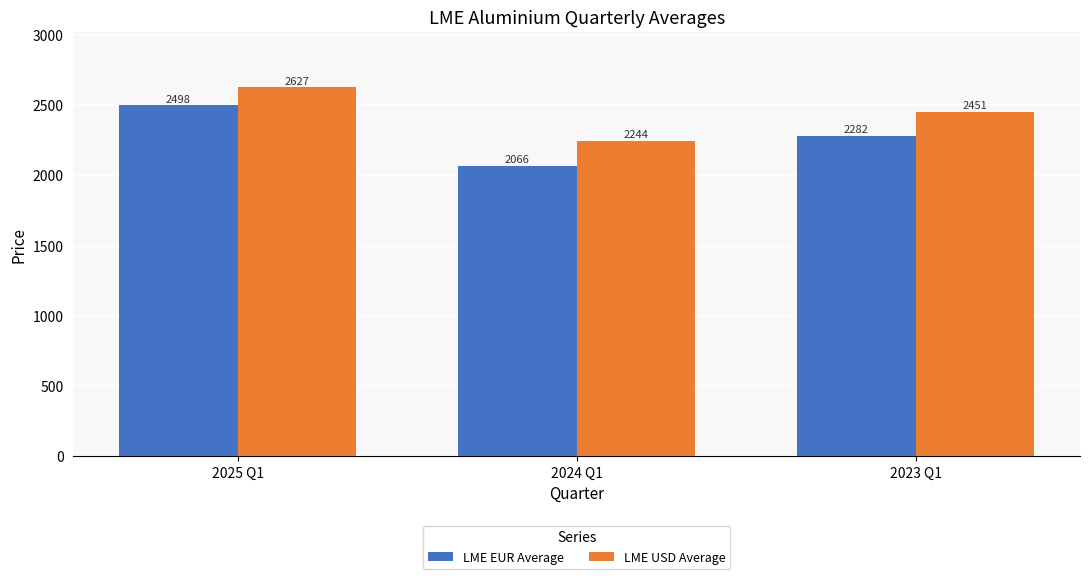

How many bars are there in total?

6